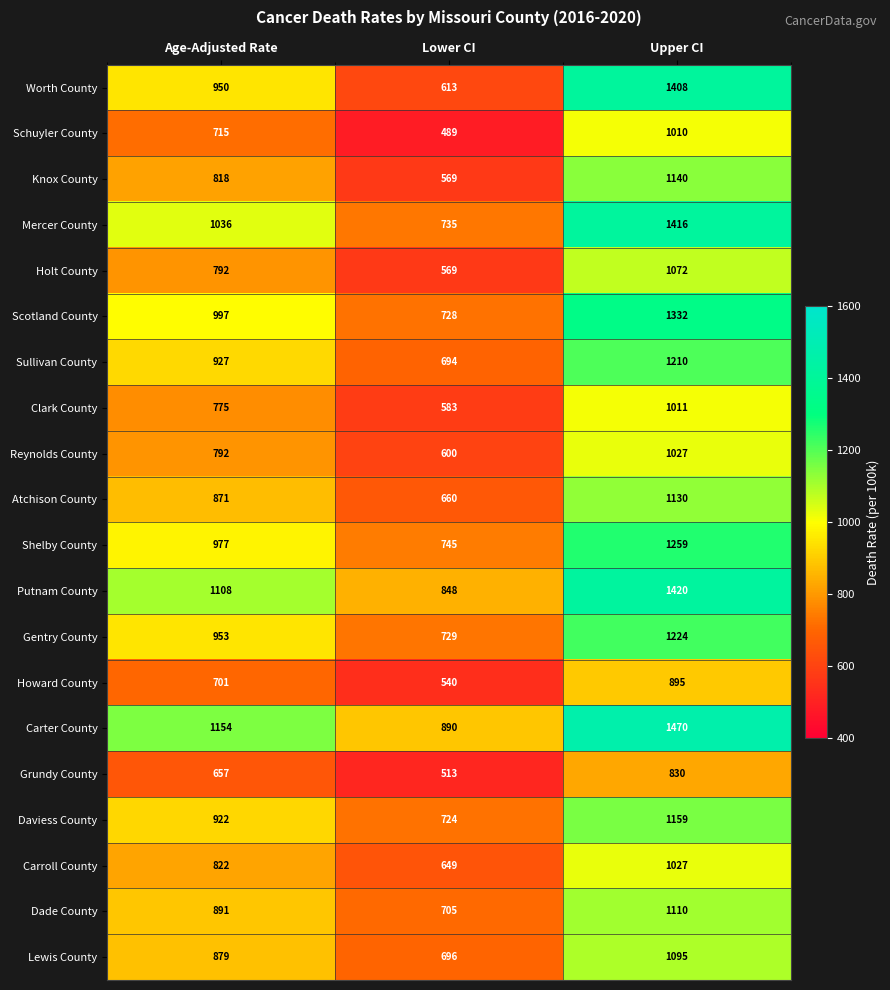

Which series has the widest spread of values?

Worth County